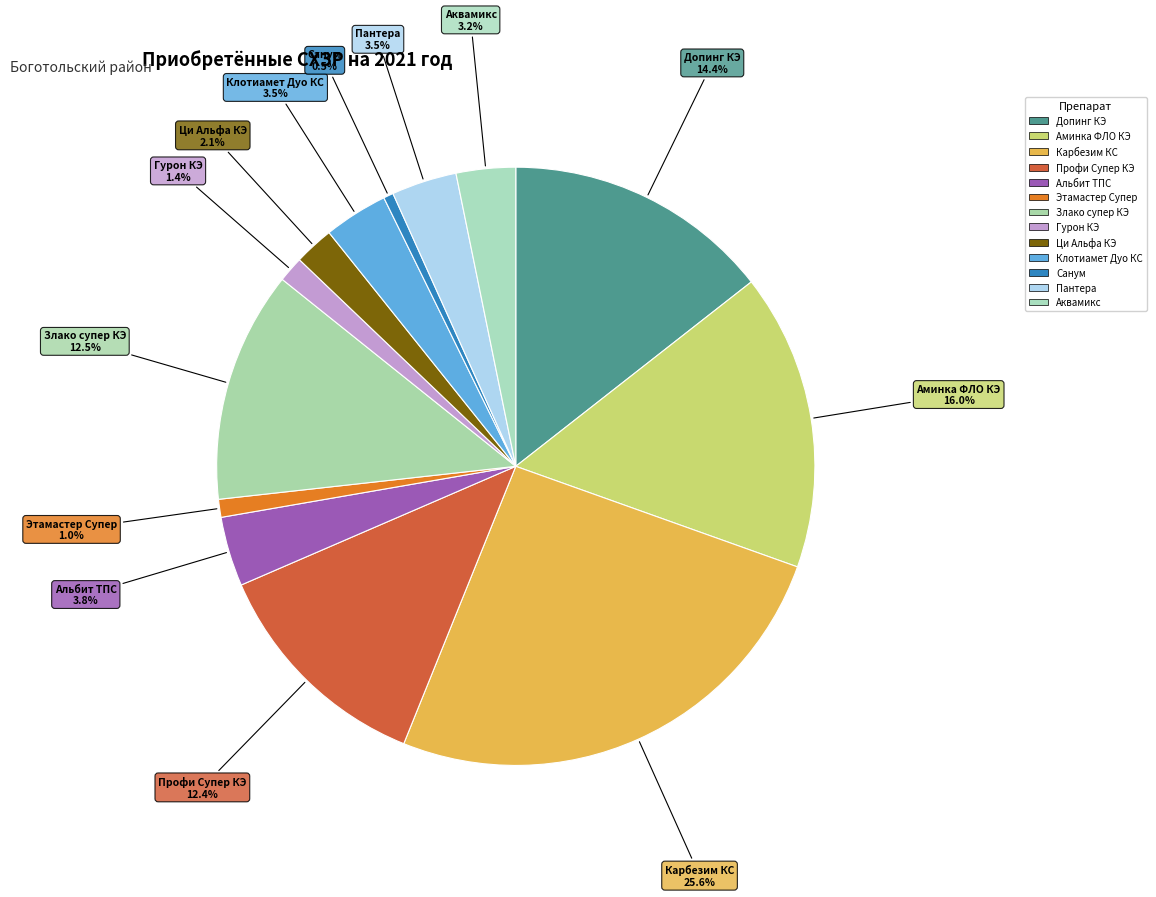

How many segments does this pie chart have?

13